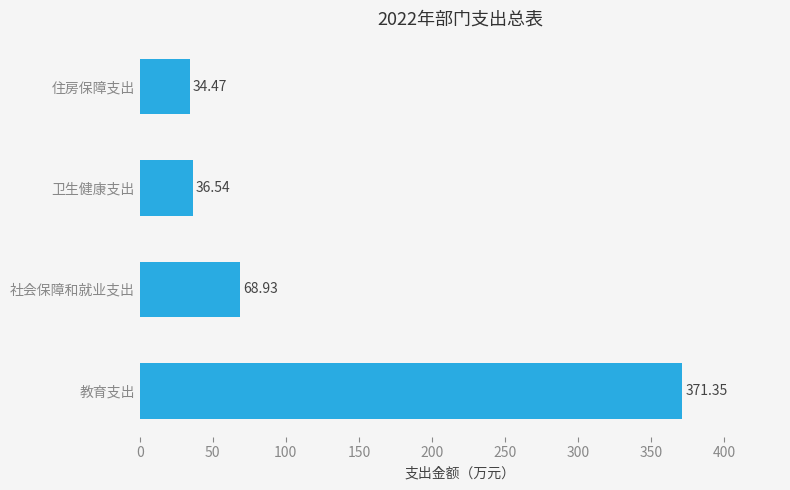

List the labels in order of value, smallest first.

住房保障支出, 卫生健康支出, 社会保障和就业支出, 教育支出